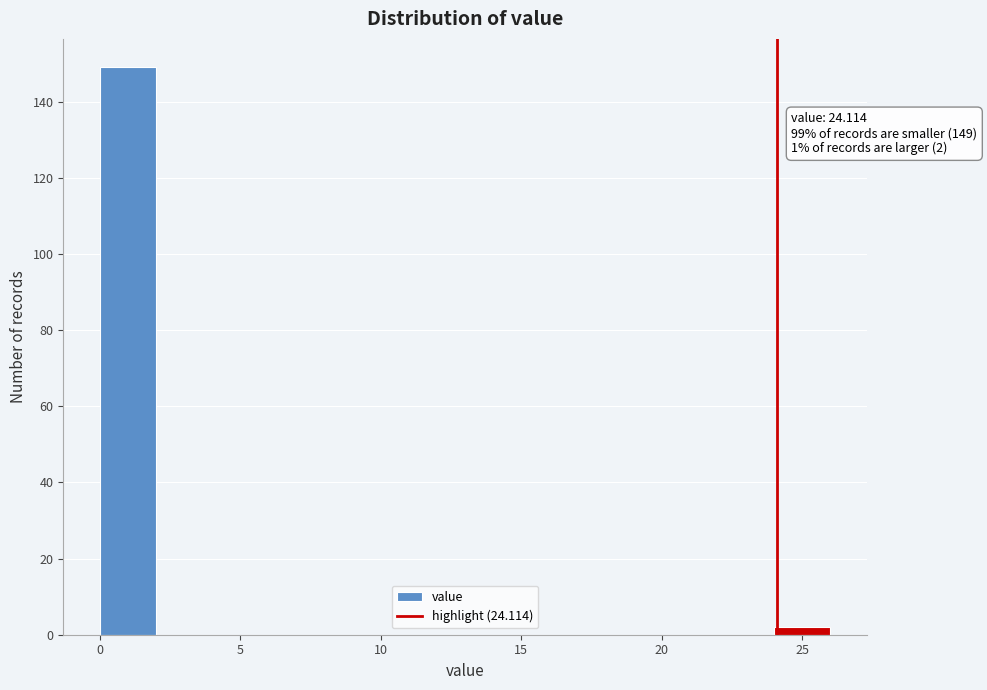

Which range on the x-axis has the tallest bar?

0 to 2